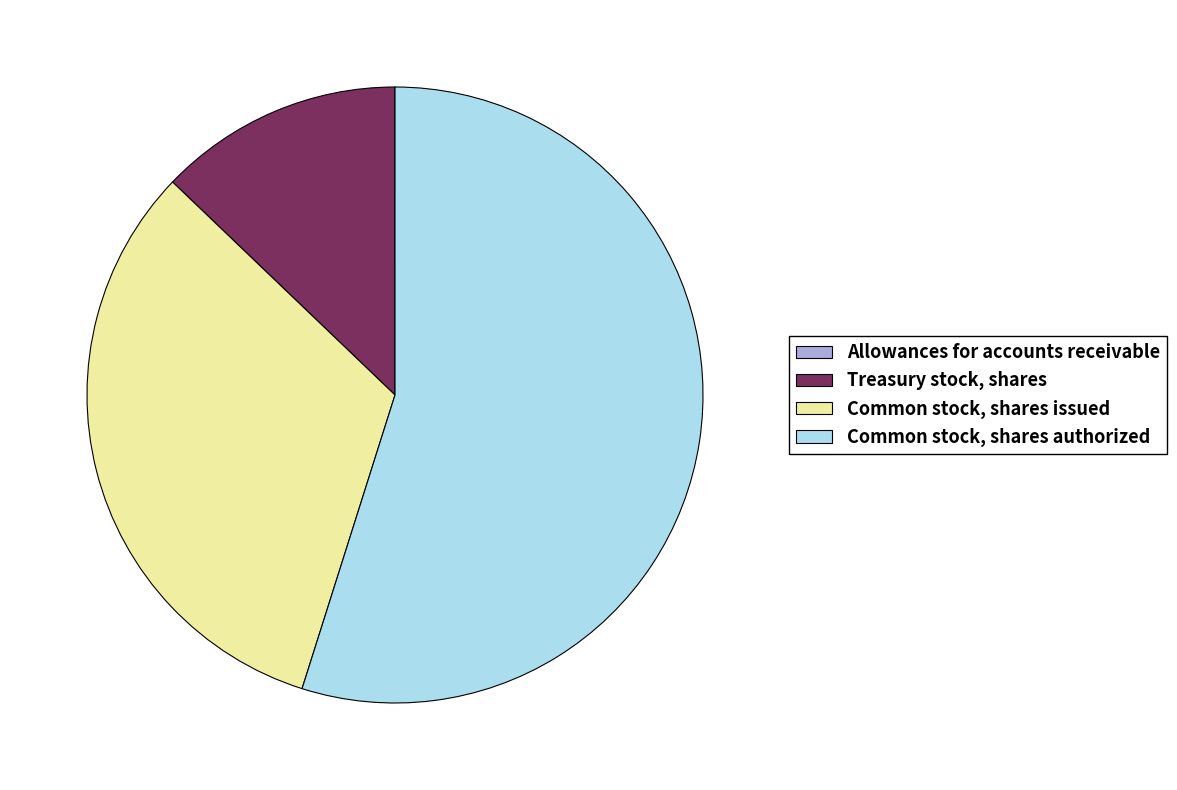

Which slice represents more than half of the pie?

Common stock, shares authorized